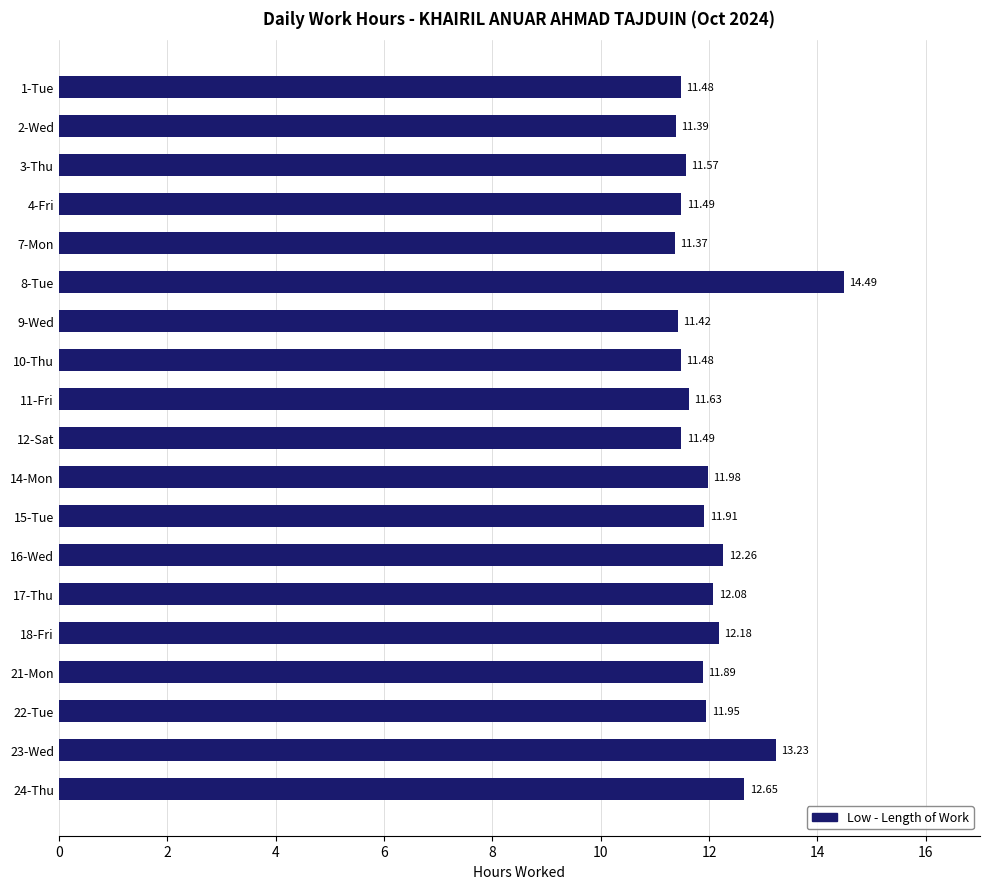

Approximately how many times larger is the value at 2-Wed compared to 11-Fri?

1.0